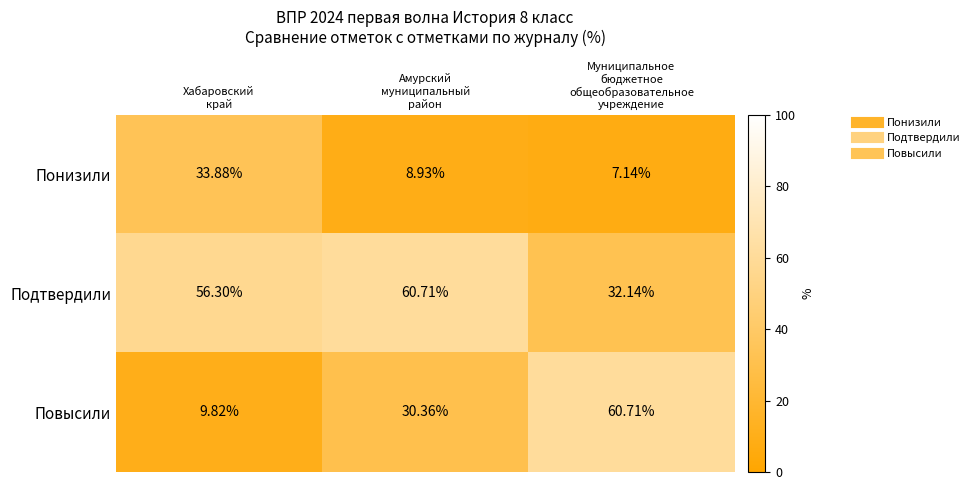

Which series has the largest range (max minus min)?

Повысили